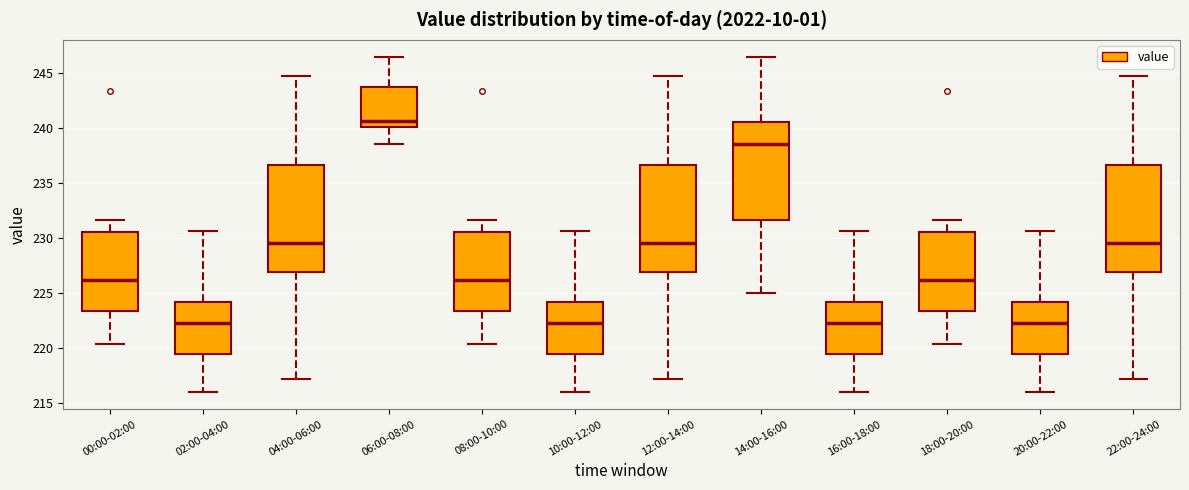

Where does the median line of the box for 18:00-20:00 sit on the y-axis? The values are not printed on the chart, so give them approximately, as read against the axis.

226.0